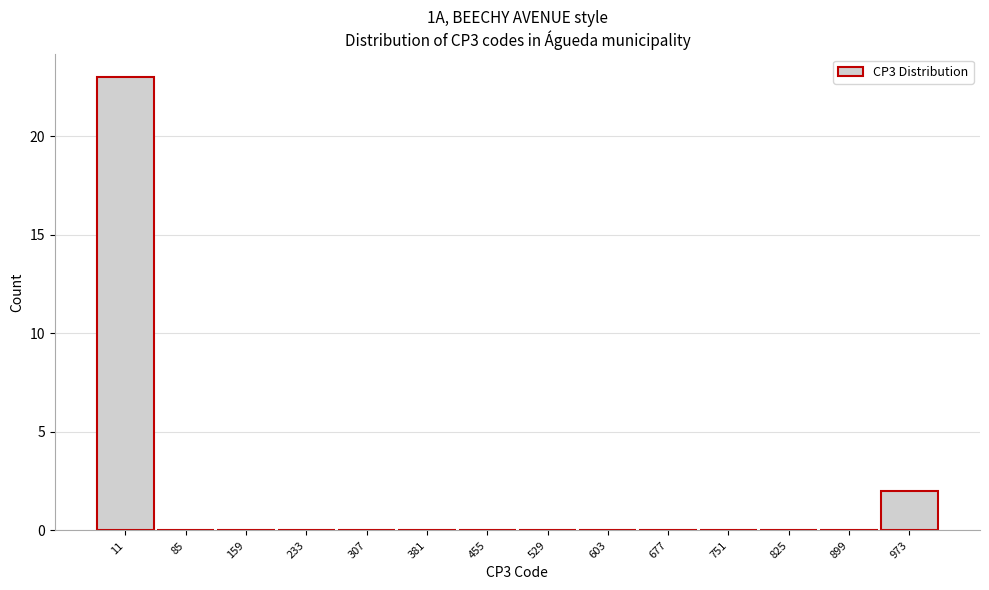

Reading left to right, transcribe all the data shown in this chart.

11=23	85=0	159=0	233=0	307=0	381=0	455=0	529=0	603=0	677=0	751=0	825=0	899=0	973=2